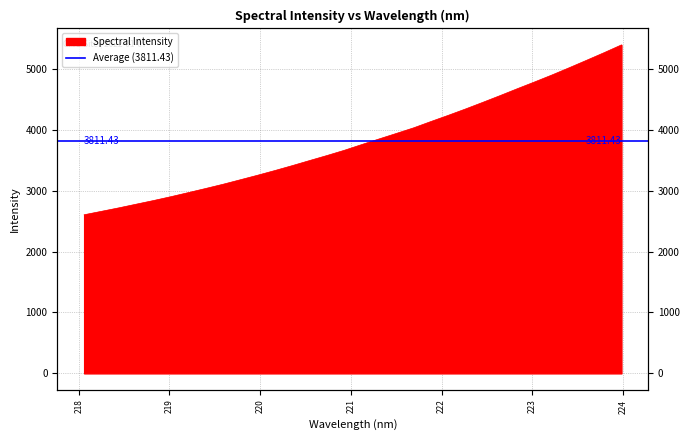

True or false: the data shows 2097.6 at 223.0264.

False